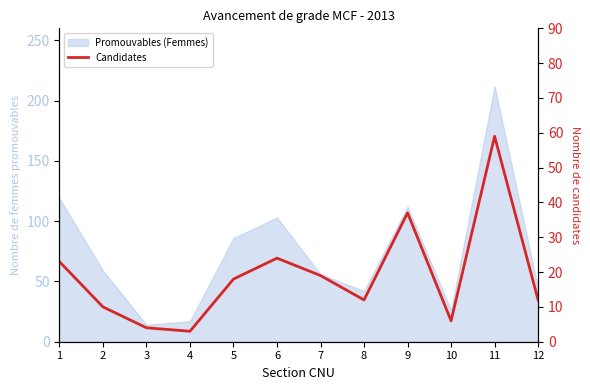

Is it true that the value at 3 is 4?

True